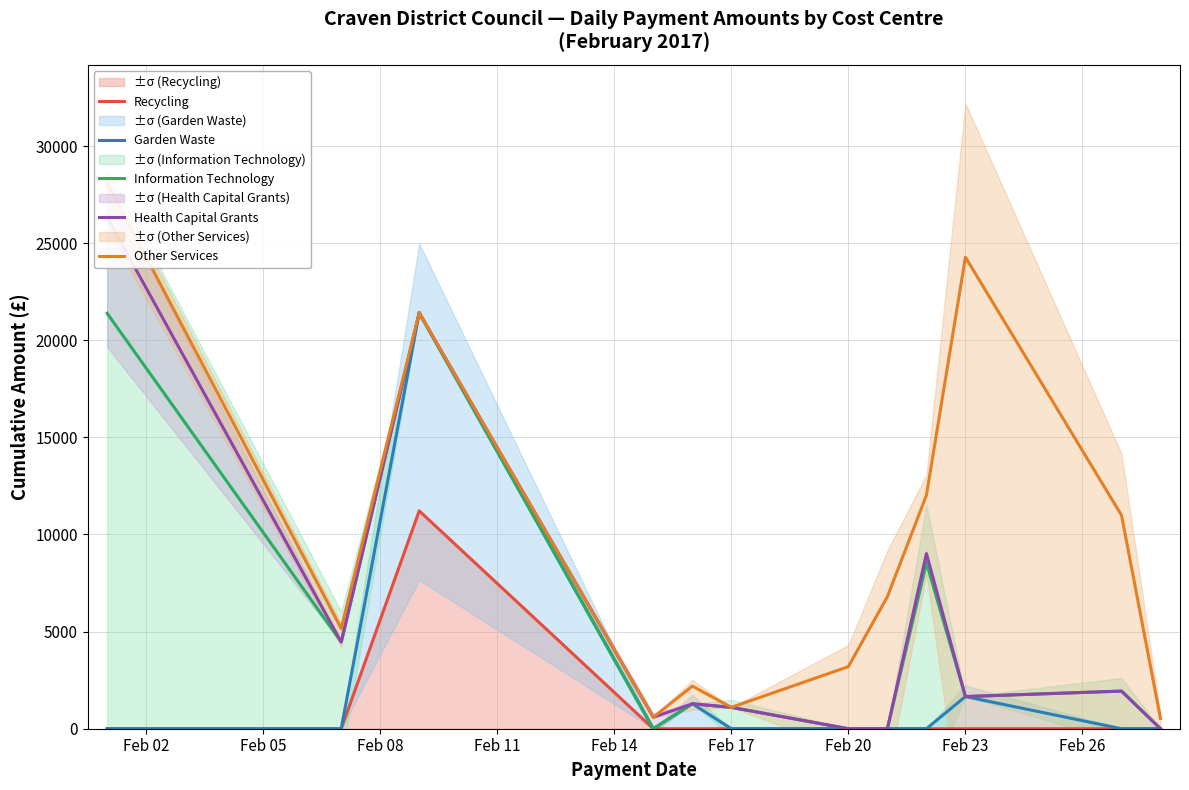

Which label corresponds to the largest value in the chart?

Feb 02